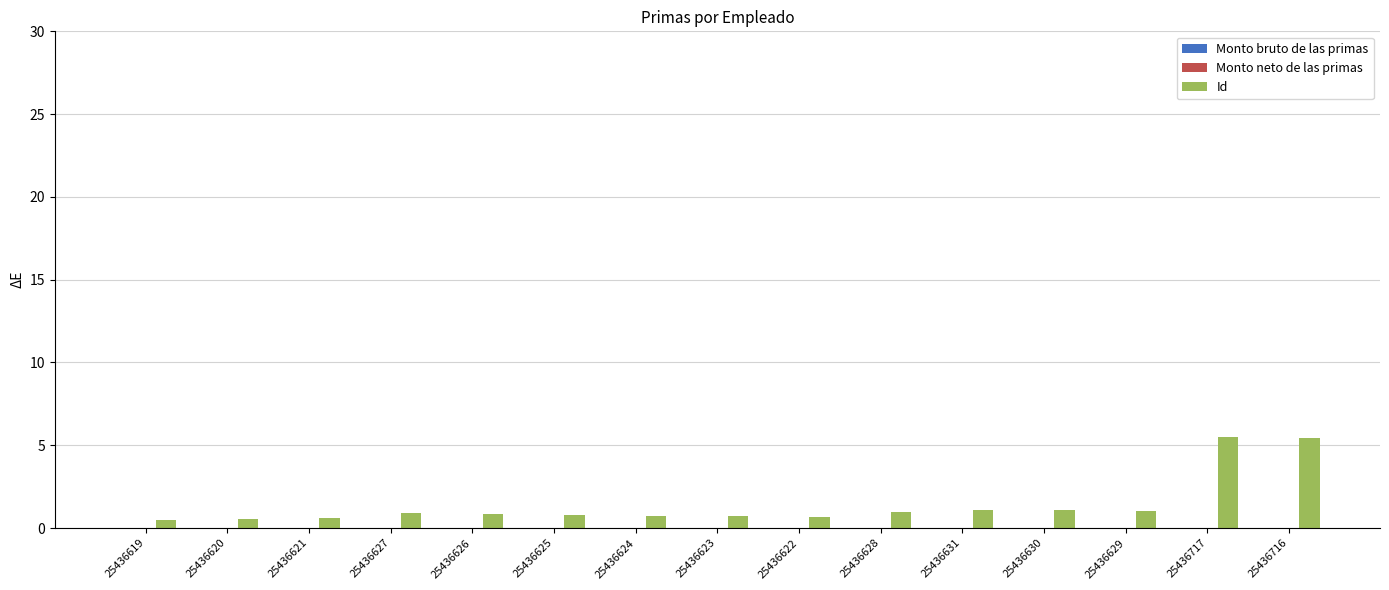

What is the average value?

1.4